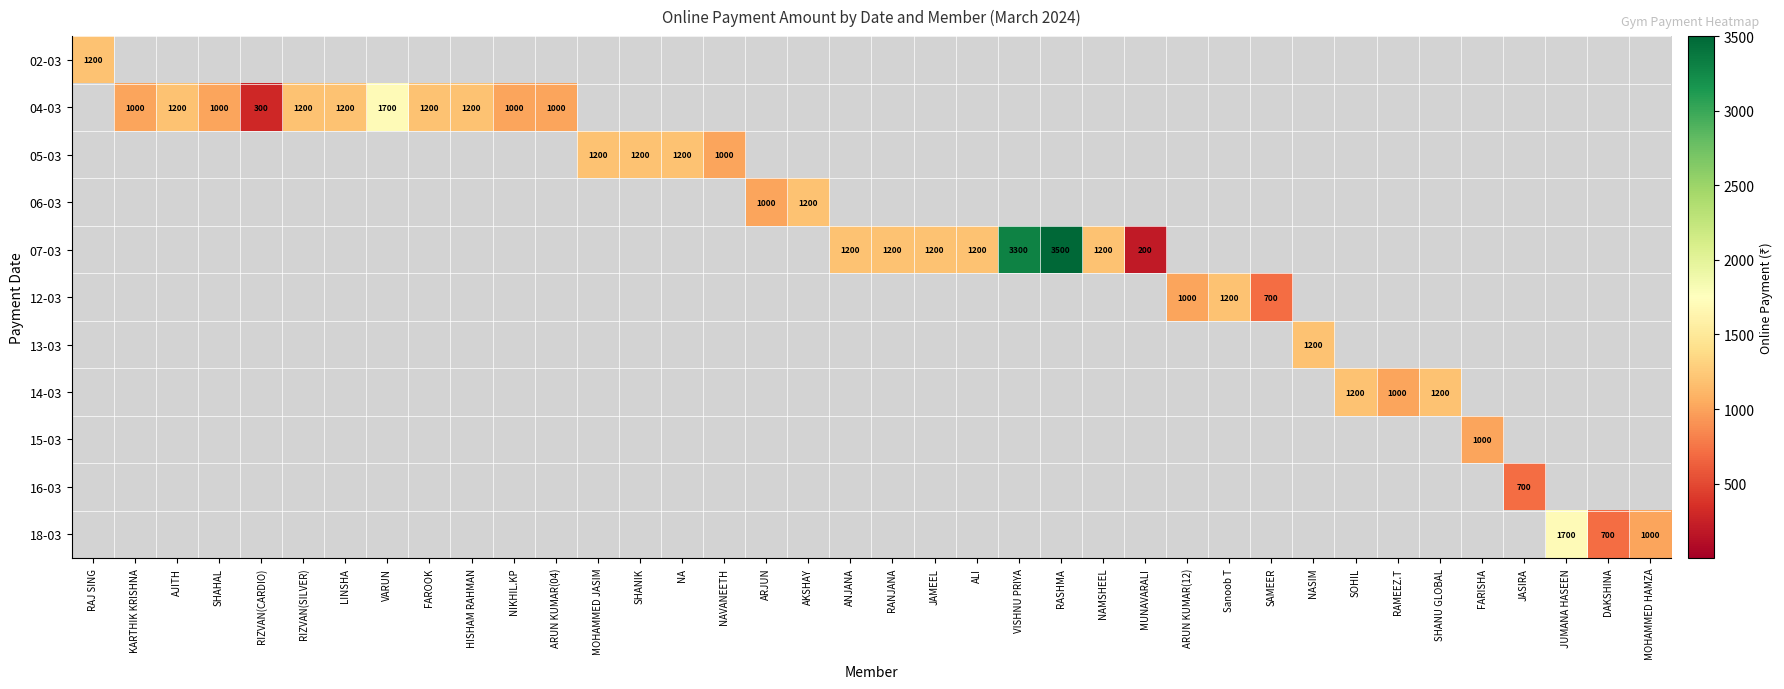

At JAMEEL, list the series in order from smallest to largest.

02-03, 04-03, 05-03, 06-03, 12-03, 13-03, 14-03, 15-03, 16-03, 18-03, 07-03